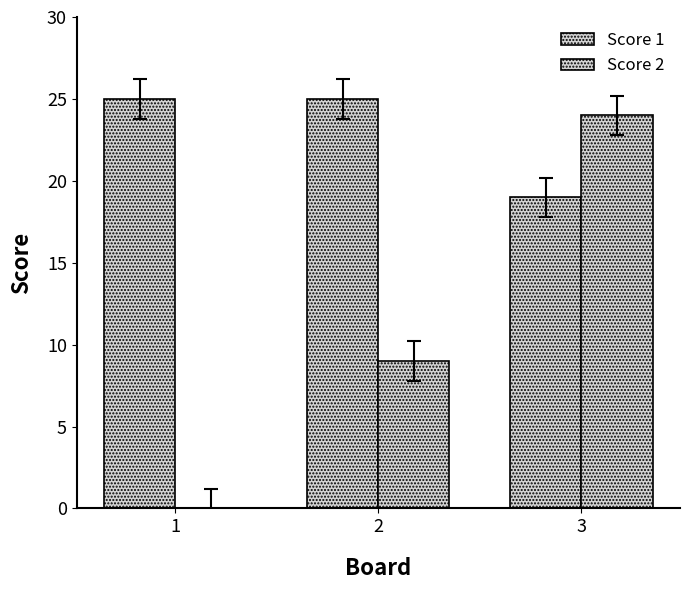

Are the bars grouped side by side (vs. stacked)?

Yes